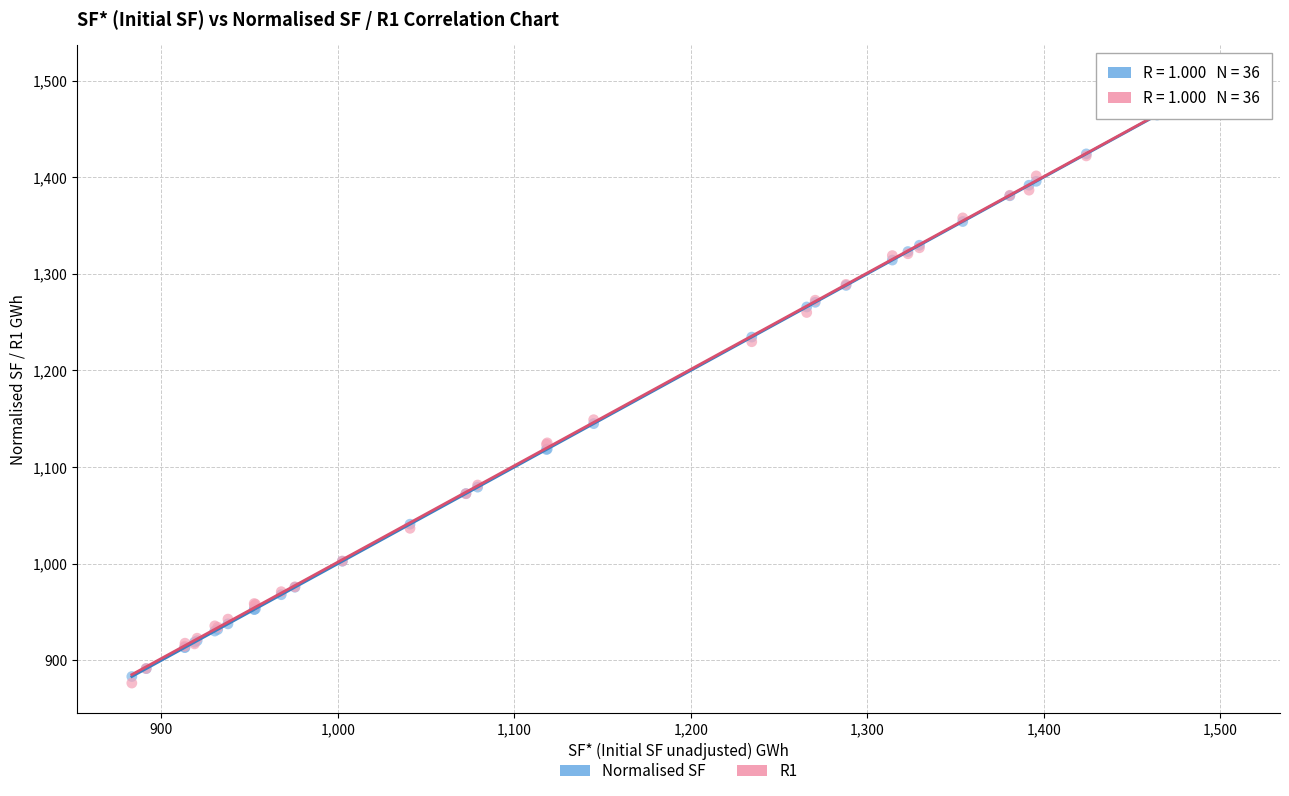

What are all the series names shown in the legend?

Normalised SF, R1